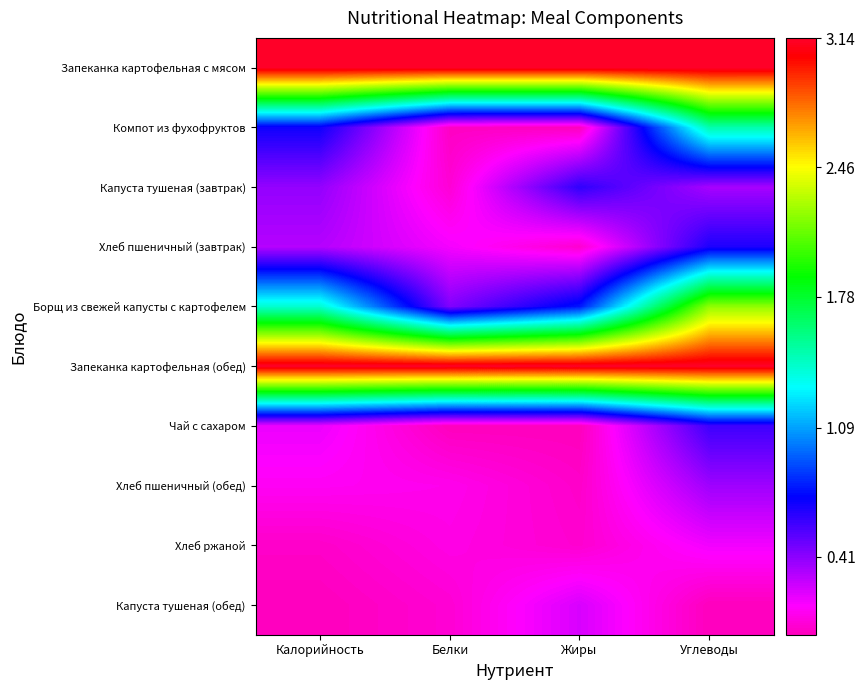

Which series changed the most between Калорийность and Белки?

Борщ из свежей капусты с картофелем